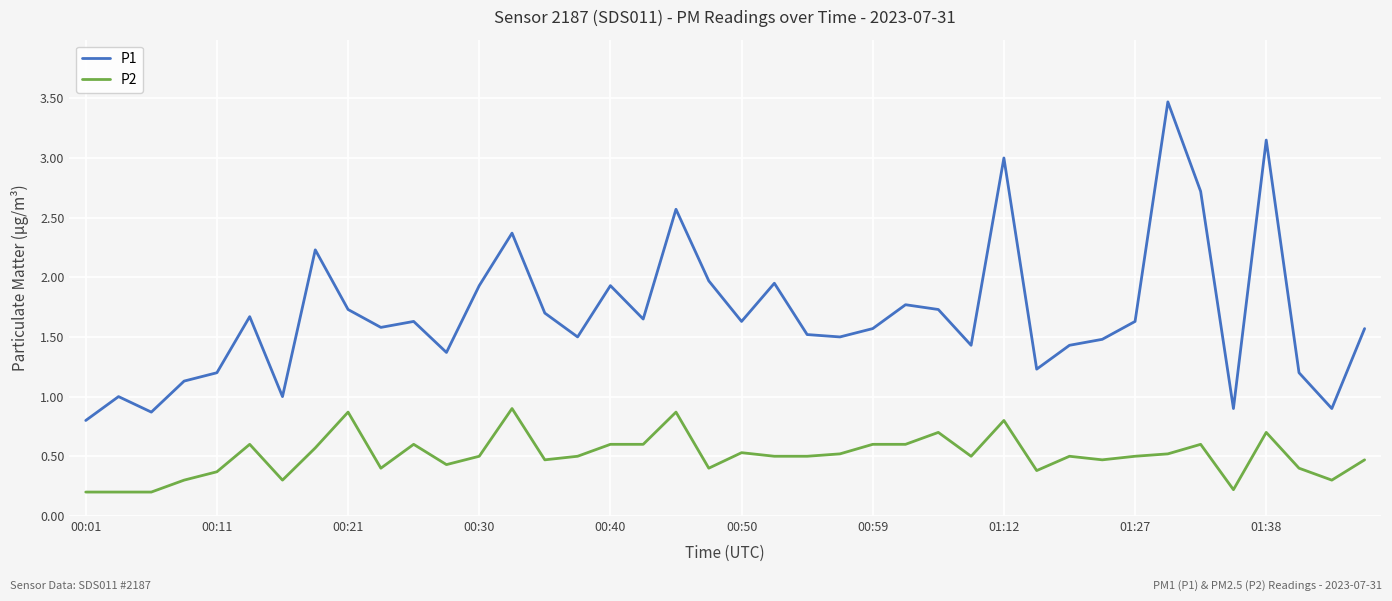

What is the difference between the maximum and minimum values in the P2 series?

0.7